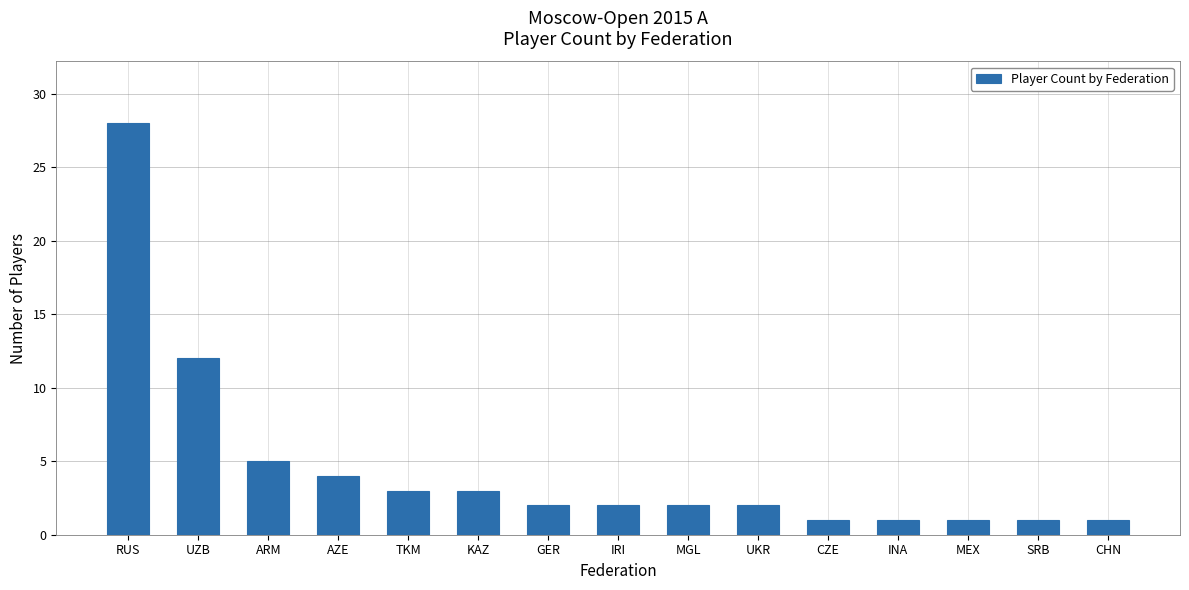

True or false: the data shows 2 at ARM.

False